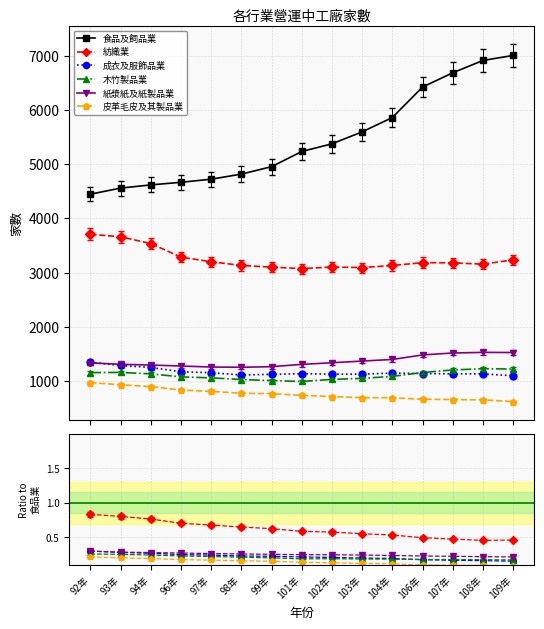

What is the sum of all 紡織業 values?

48806